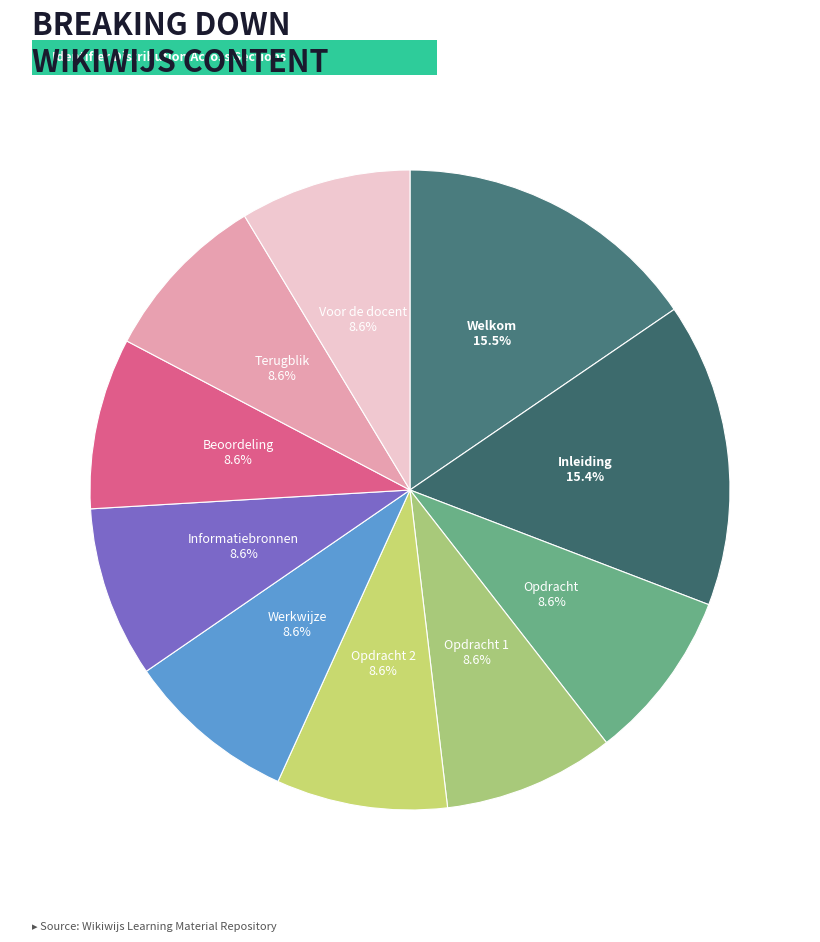

How many slices are in this pie chart?

10